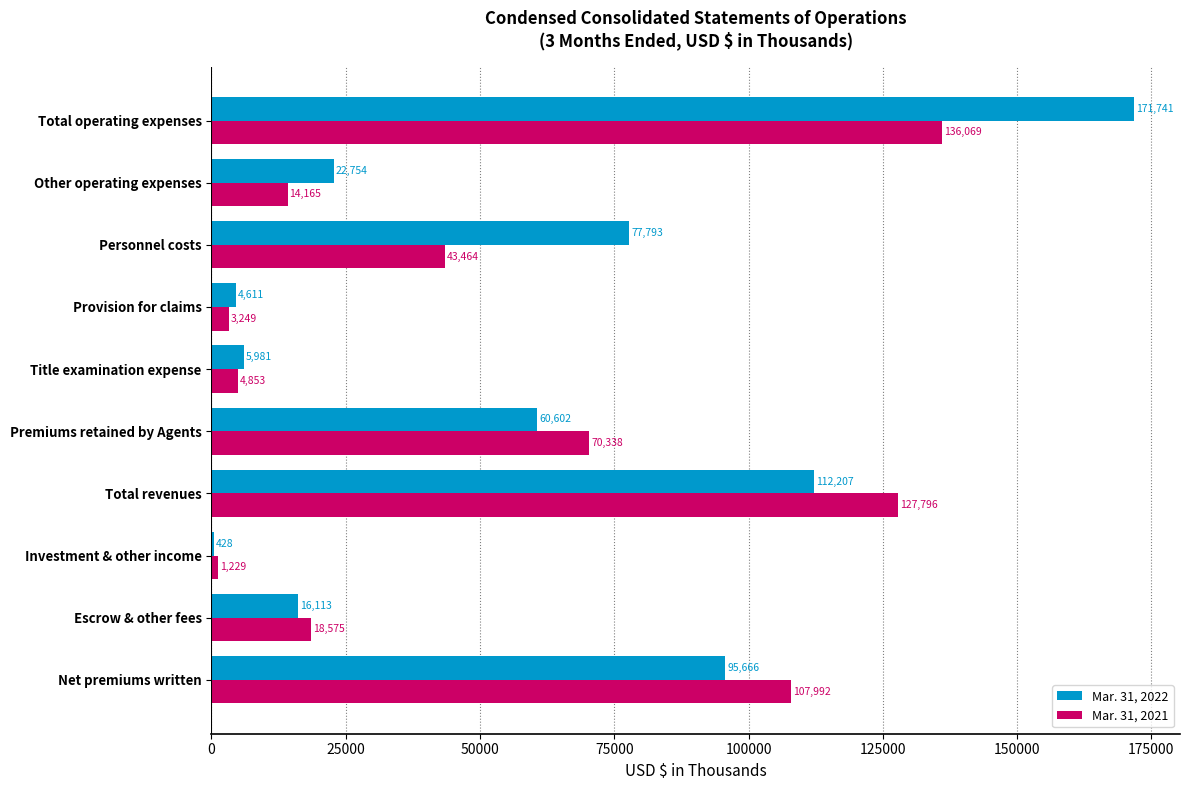

Count the number of data series in this chart.

2